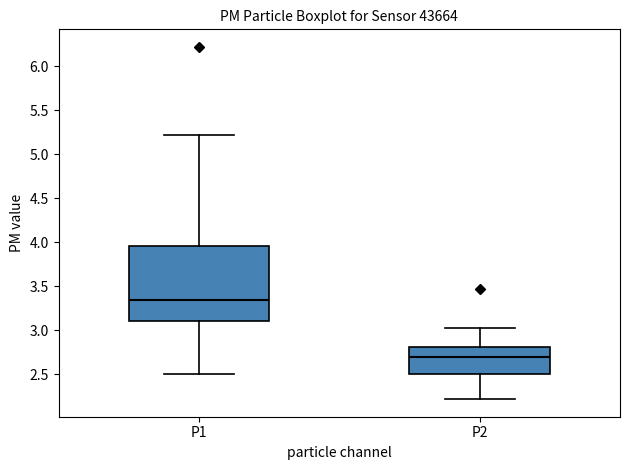

Which box has the highest median line?

P1